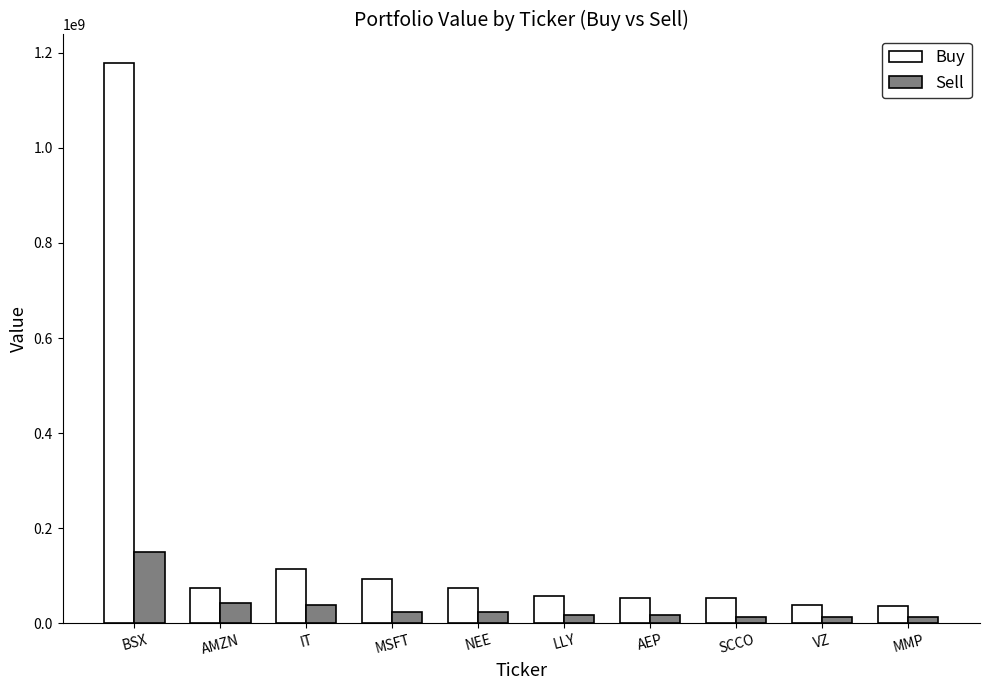

Does the chart contain any negative values?

No